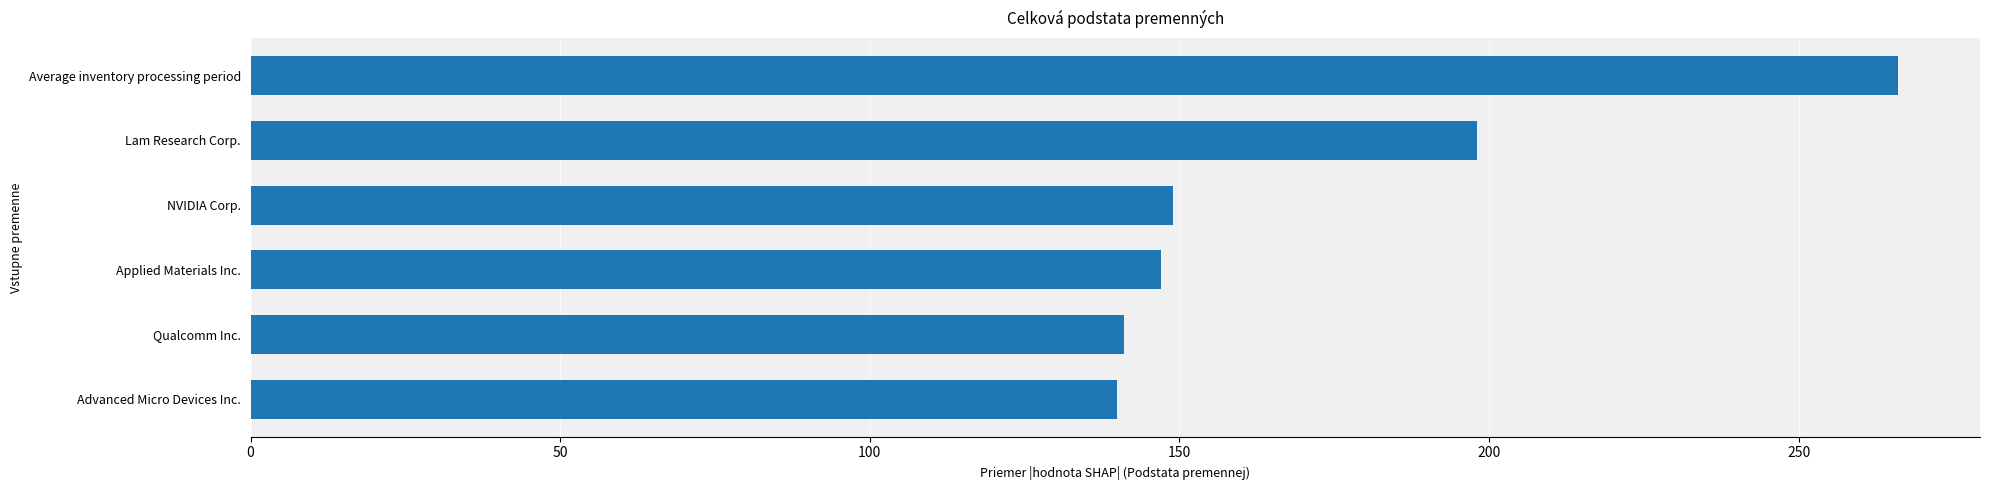

Approximately how many times larger is the value at Average inventory processing period compared to Lam Research Corp.?

1.3